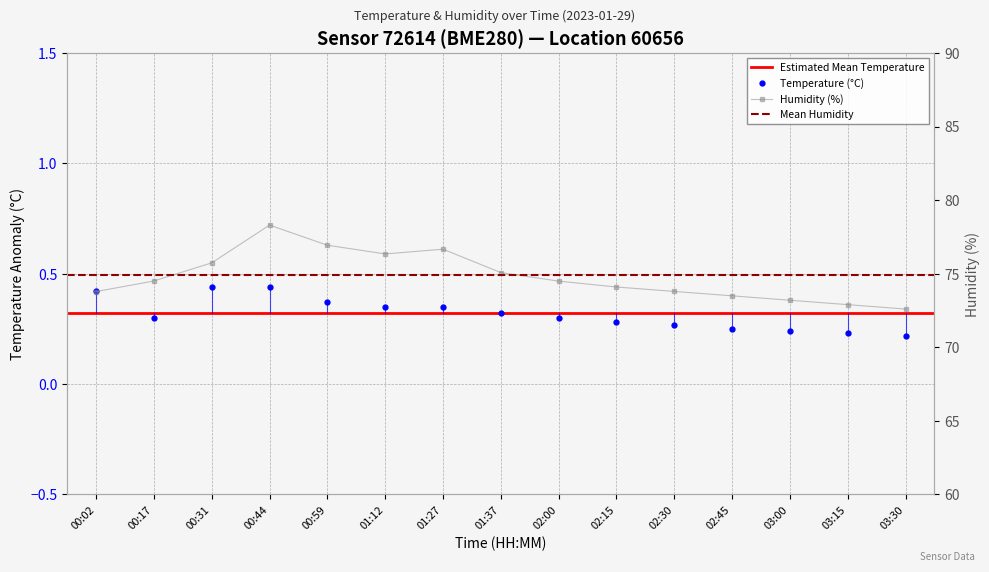

At which label does temperature reach its minimum?

03:30